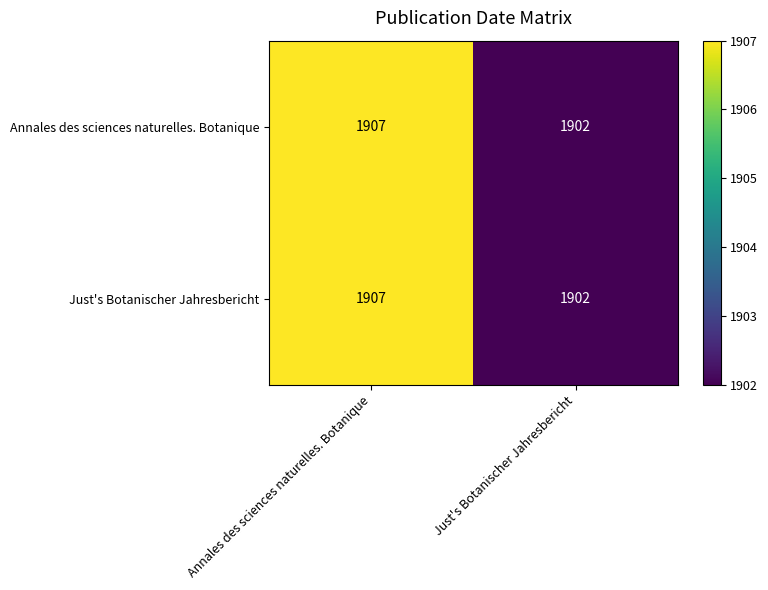

At which label does Just's Botanischer Jahresbericht reach its minimum?

Just's Botanischer Jahresbericht